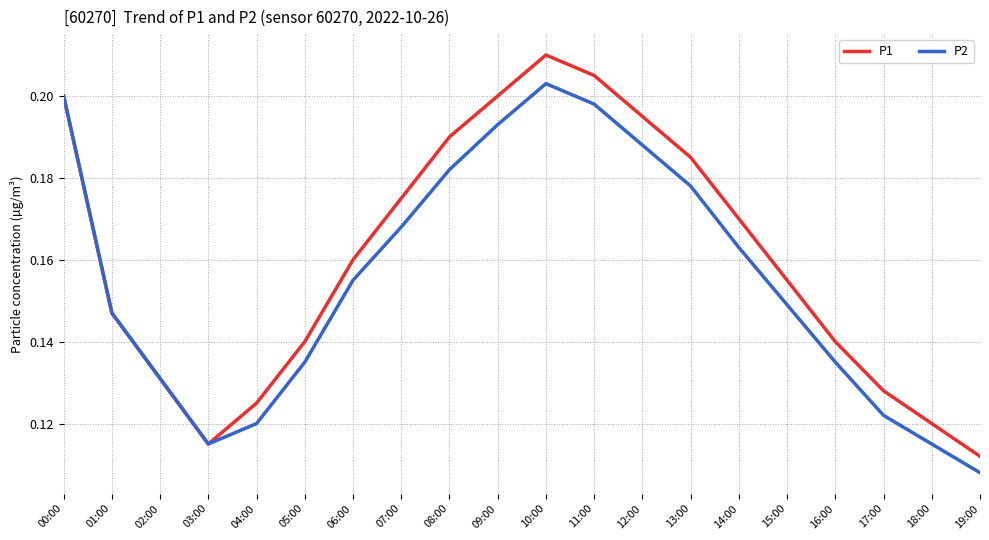

The P1 series shows 0.3 at 09:00. True or false?

False